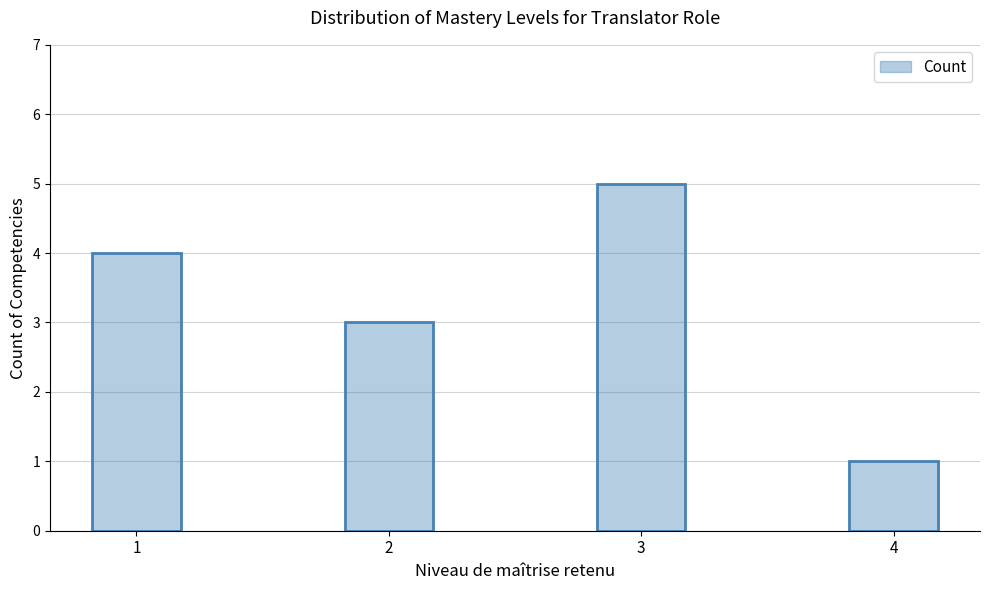

Are the bars horizontal?

No